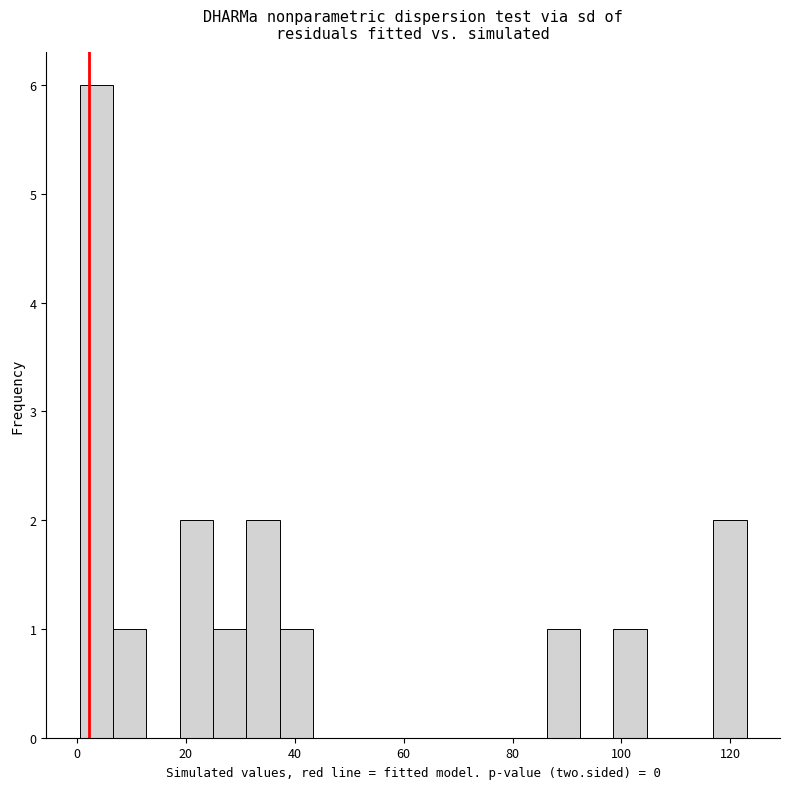

Read against the x-axis, roughly where is the centre of the tallest bar?

4